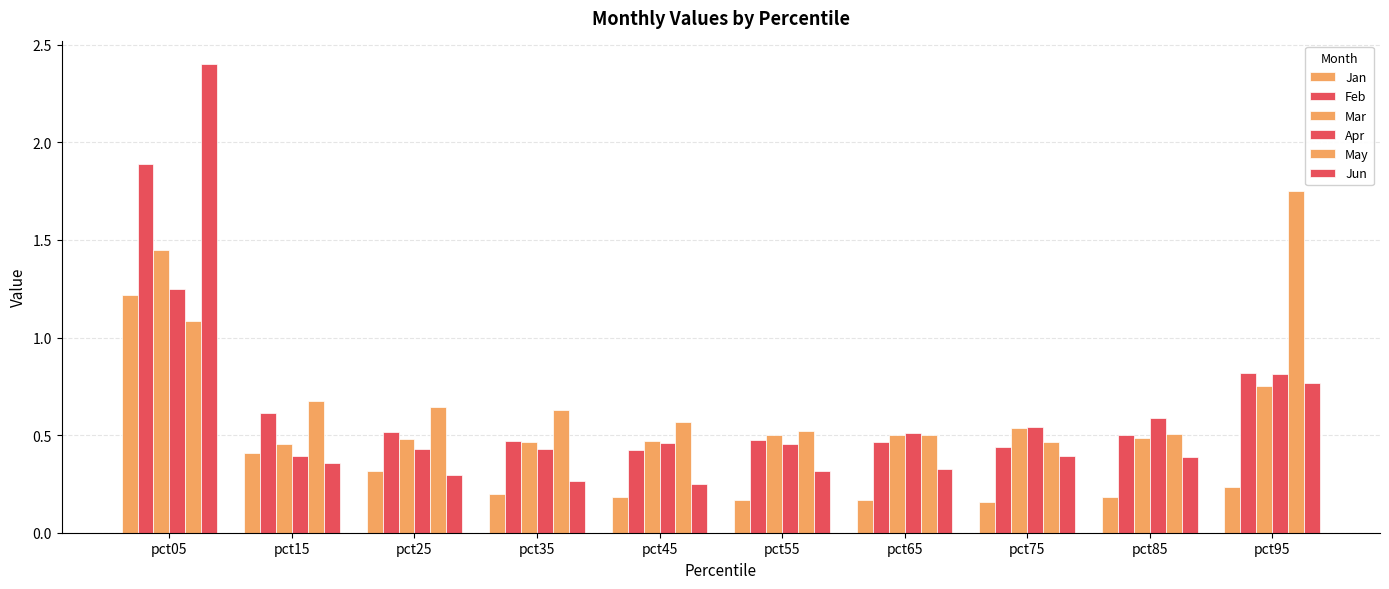

What is the value of the Feb bar at the 8th from the left?

0.4